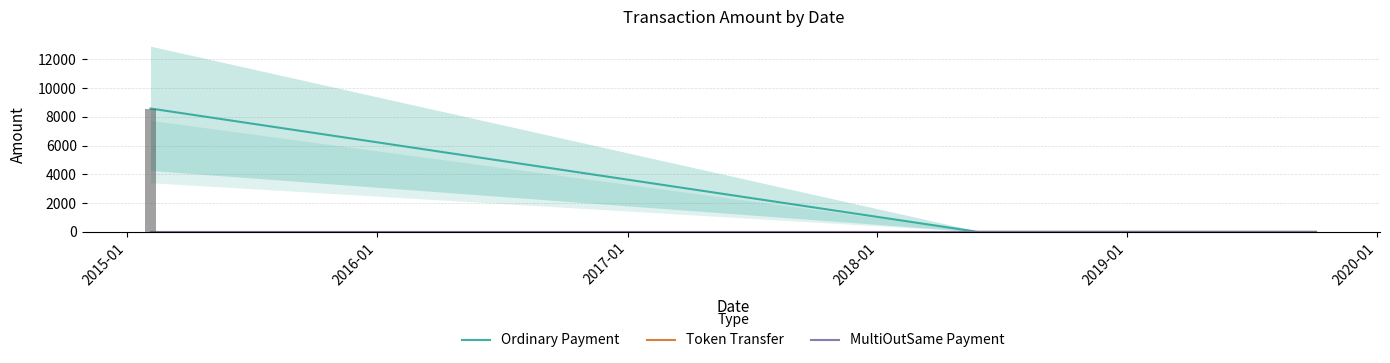

How many series are shown in this chart?

3